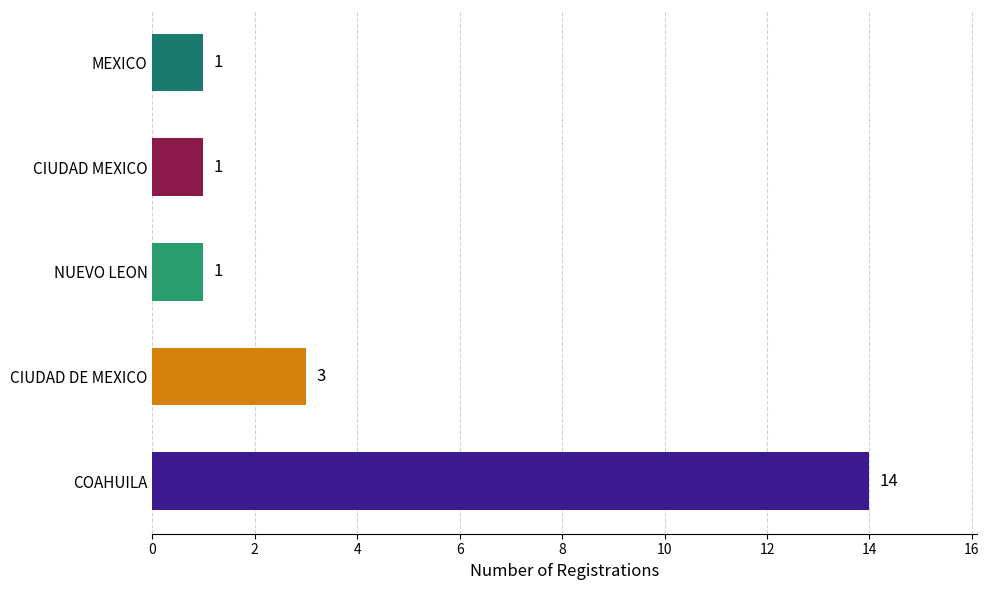

Reading left to right, extract all data points from this chart.

COAHUILA=14	CIUDAD DE MEXICO=3	NUEVO LEON=1	CIUDAD MEXICO=1	MEXICO=1